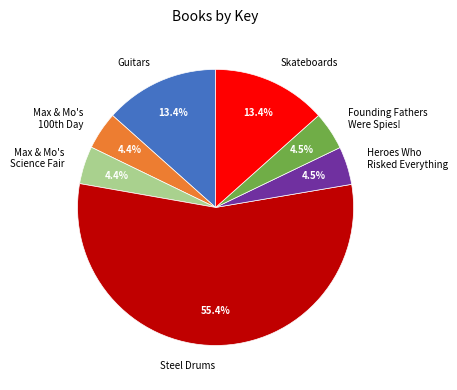

Count the number of slices in the pie.

7